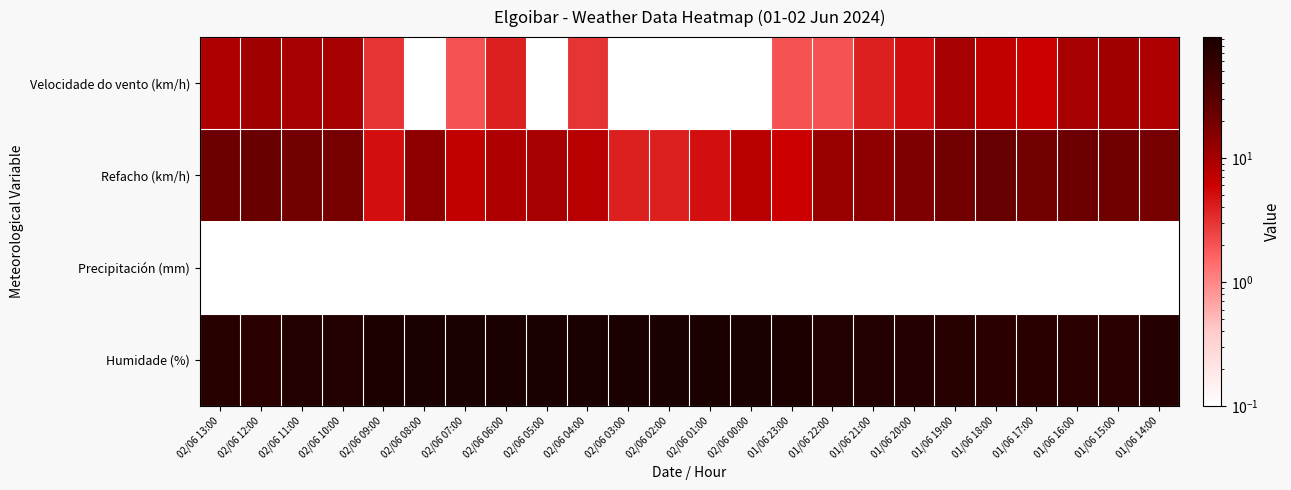

How many data points does each series have?

24